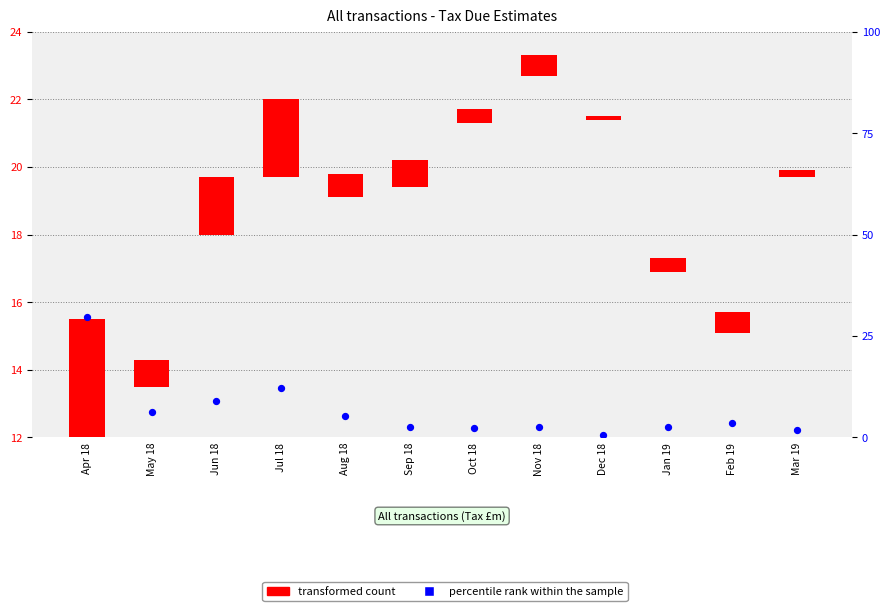

At which category is the sum across all series the highest?

Apr 18